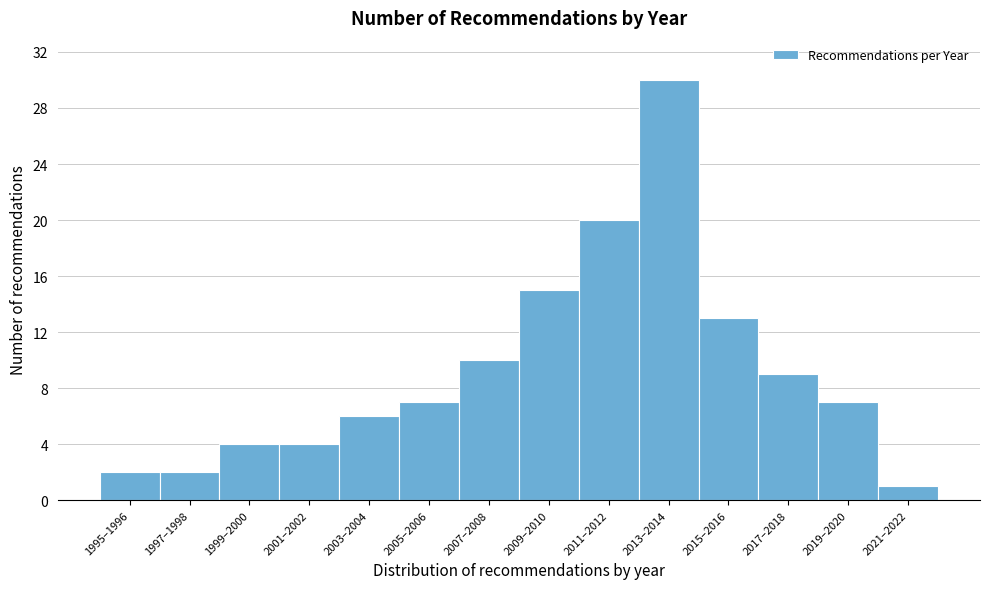

Reading left to right, what are all the values shown in this chart?

1995–1996=2	1997–1998=2	1999–2000=4	2001–2002=4	2003–2004=6	2005–2006=7	2007–2008=10	2009–2010=15	2011–2012=20	2013–2014=30	2015–2016=13	2017–2018=9	2019–2020=7	2021–2022=1